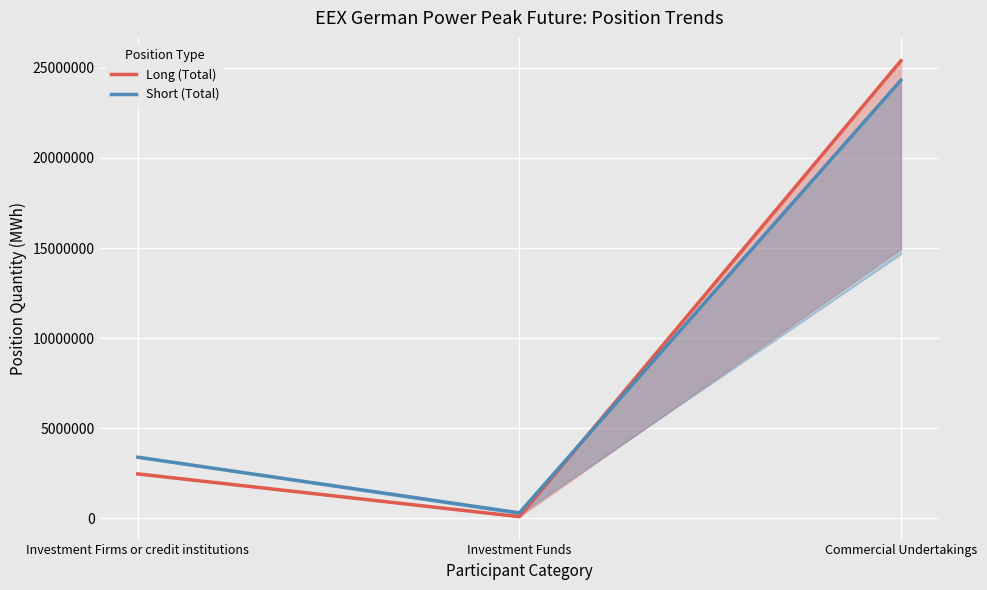

Reading left to right, extract all data points from this chart.

Long (Total): 2469624	97152	25390068
Short (Total): 3396120	309168	24310464